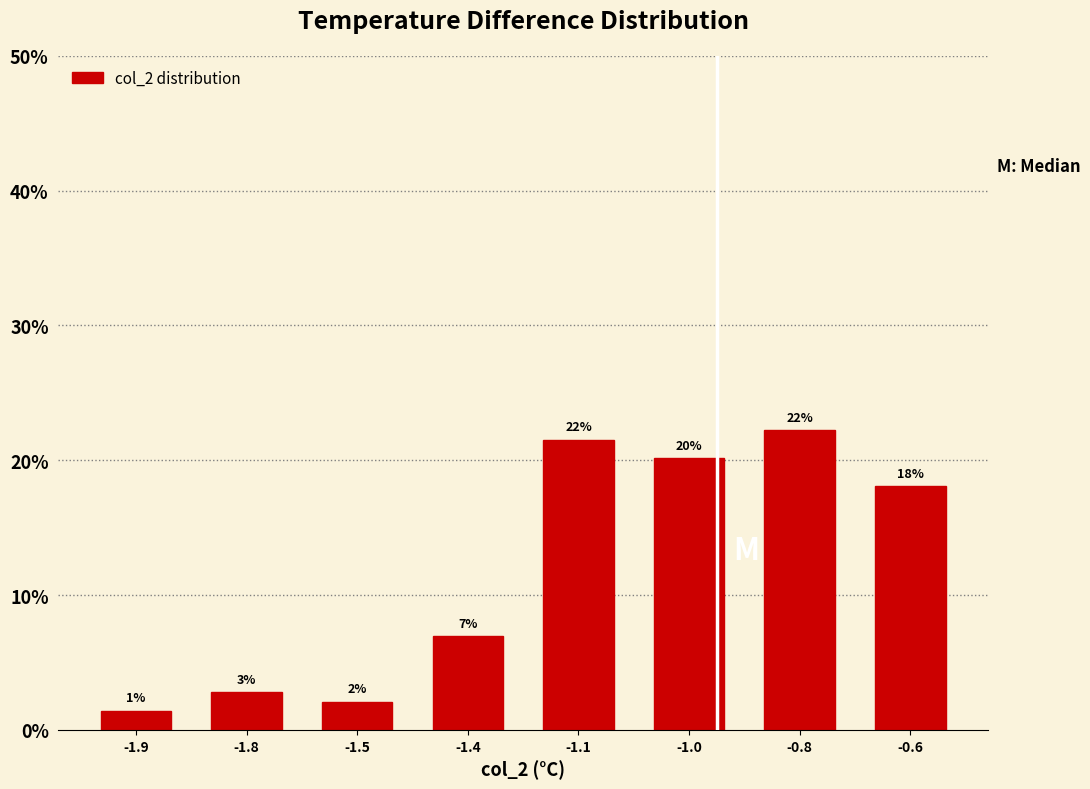

Does the chart contain any negative values?

No